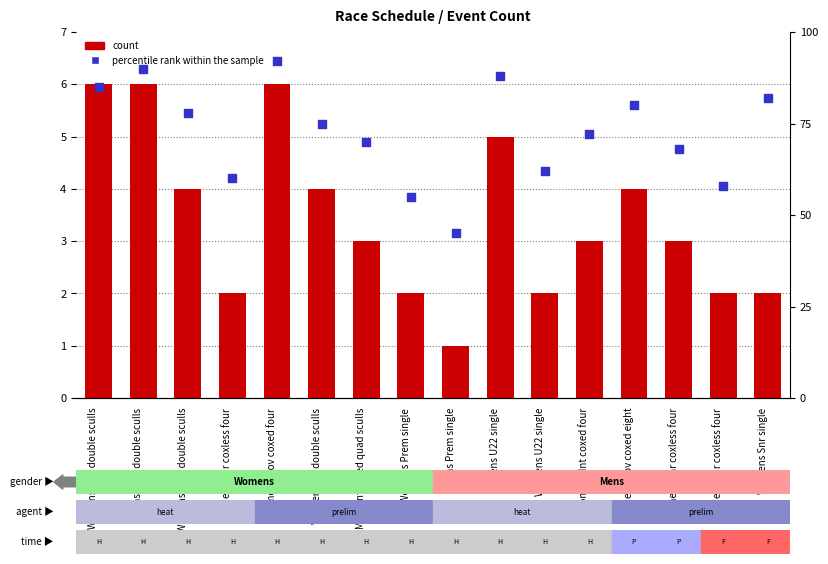

Which series has the widest spread of Y values?

percentile rank within the sample